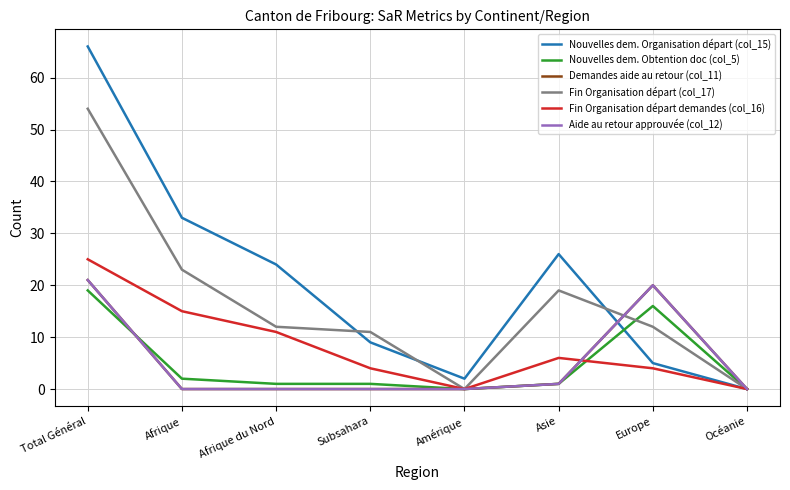

Does the chart have visible grid lines?

Yes